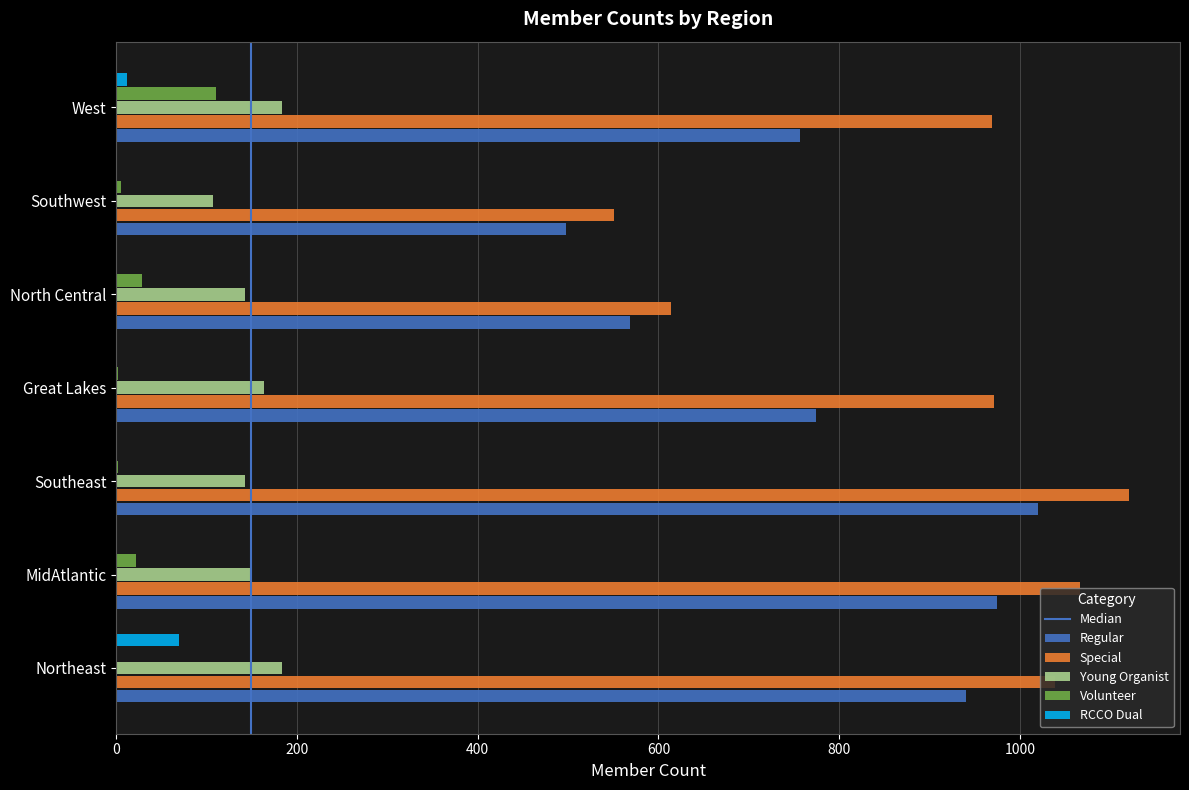

Is it true that Young Organist equals 82 at Southeast?

False